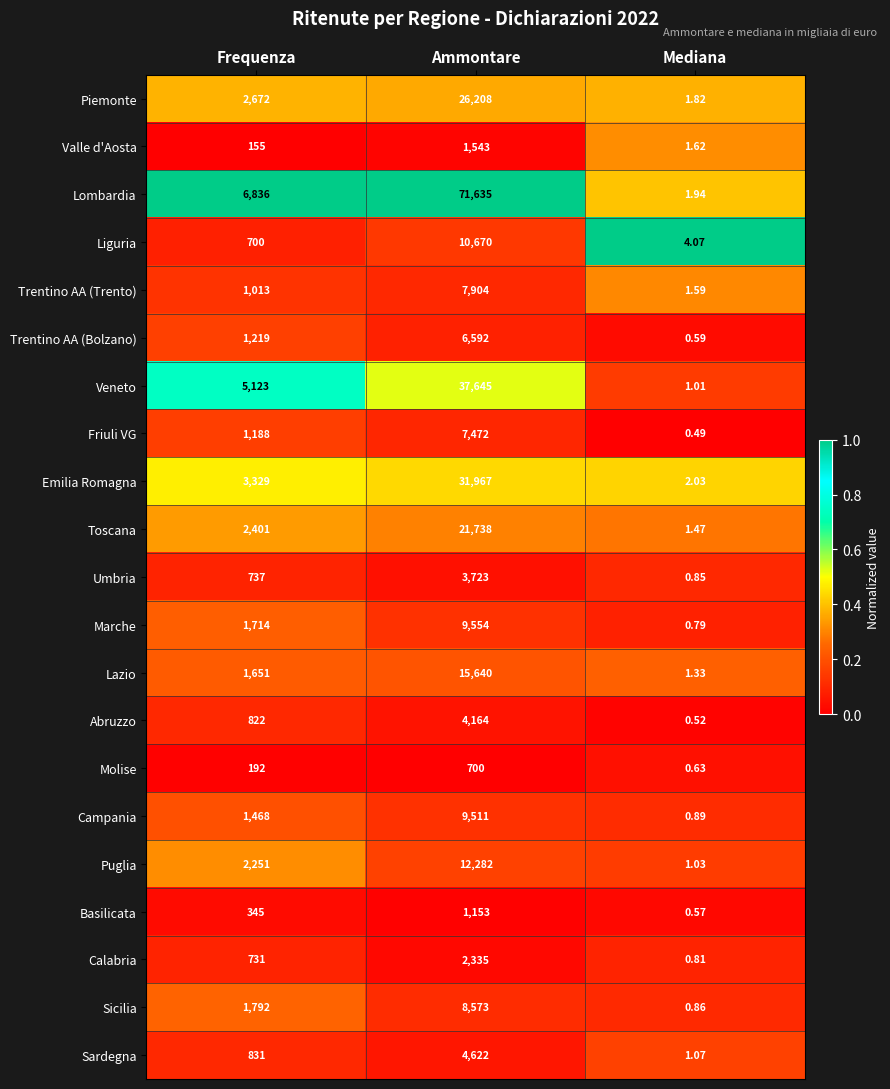

At which category is the sum across all series the highest?

Ammontare